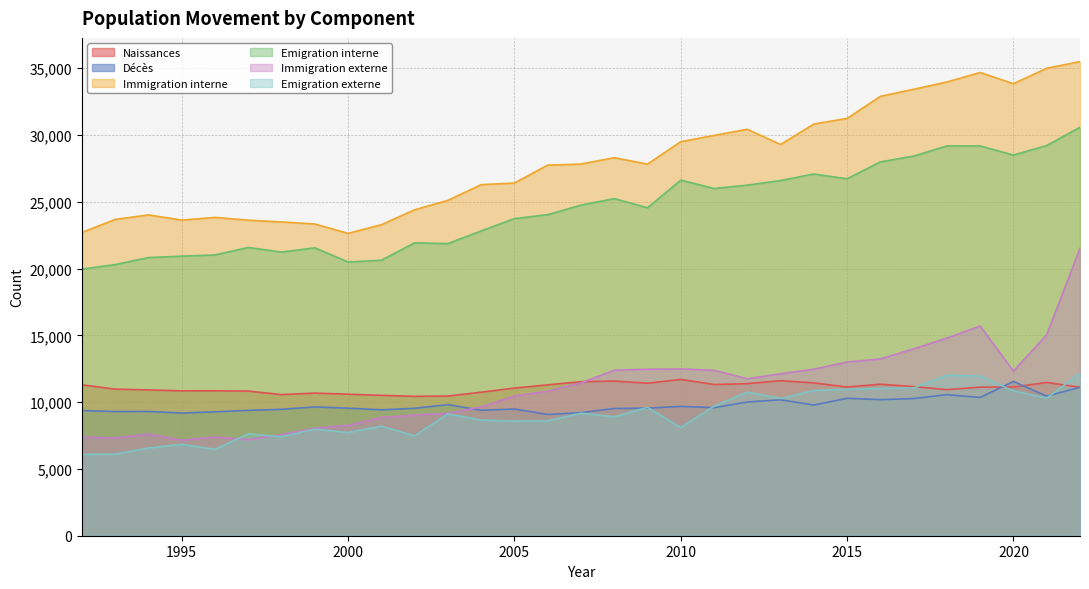

After their last crossing, which series has the higher values: Naissances or Immigration externe?

Immigration externe